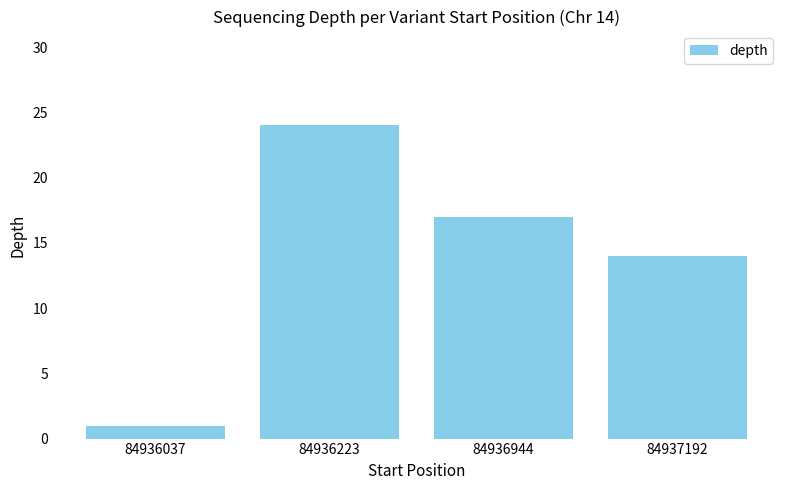

At which label does the data first exceed 17?

84936223